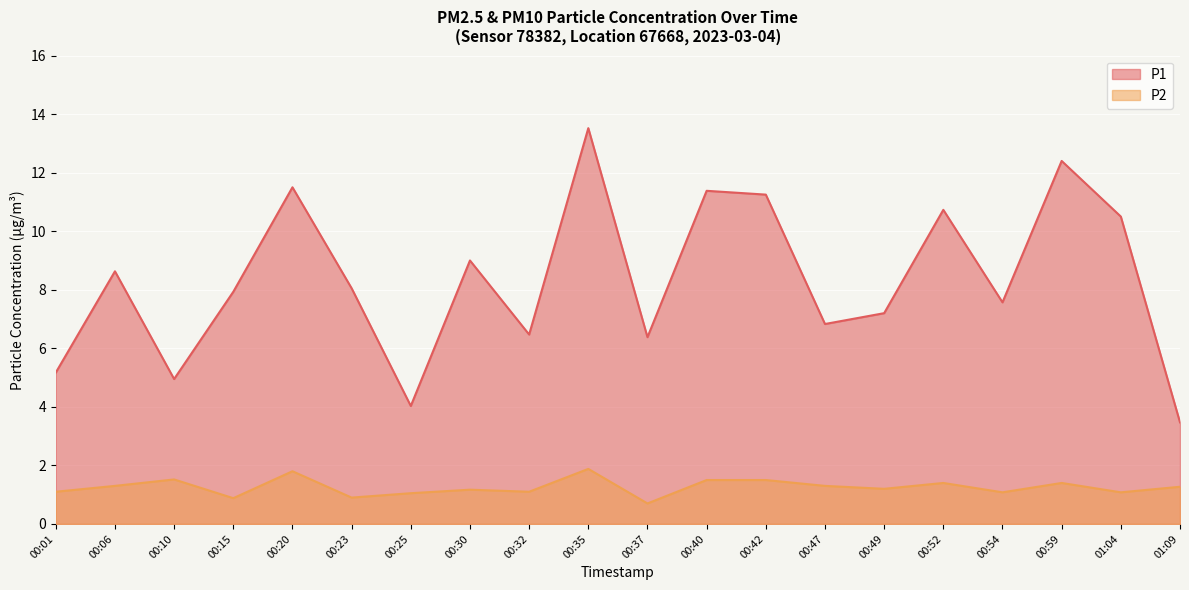

List the labels in order of P2 value, smallest first.

00:37, 00:15, 00:23, 00:25, 00:54, 01:04, 00:01, 00:32, 00:30, 00:49, 01:09, 00:06, 00:47, 00:52, 00:59, 00:40, 00:42, 00:10, 00:20, 00:35